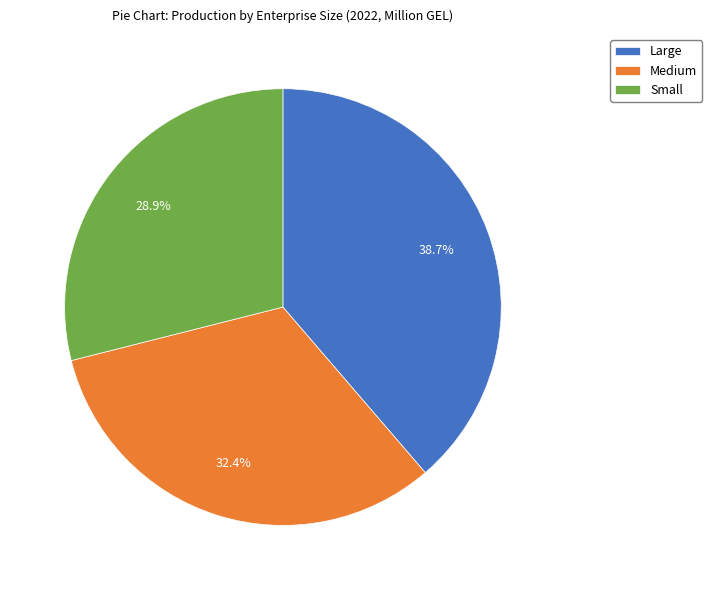

Is it true that Medium is 22% of the pie?

False